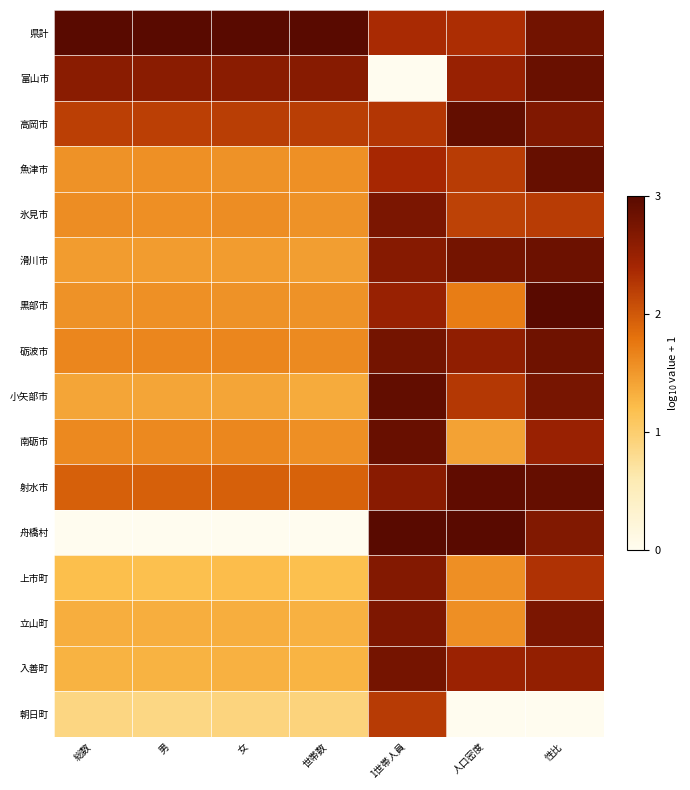

Reading left to right, list all the values displayed in this chart.

県計: 総数=3.0	男=3.0	女=3.0	世帯数=3.0	1世帯人員=2.4	人口密度=2.3	性比=2.8
富山市: 総数=2.6	男=2.6	女=2.6	世帯数=2.6	1世帯人員=0.0	人口密度=2.5	性比=2.9
高岡市: 総数=2.2	男=2.2	女=2.2	世帯数=2.2	1世帯人員=2.3	人口密度=2.9	性比=2.7
魚津市: 総数=1.6	男=1.6	女=1.6	世帯数=1.6	1世帯人員=2.4	人口密度=2.2	性比=2.9
氷見市: 総数=1.6	男=1.6	女=1.6	世帯数=1.6	1世帯人員=2.7	人口密度=2.2	性比=2.2
滑川市: 総数=1.5	男=1.5	女=1.5	世帯数=1.5	1世帯人員=2.6	人口密度=2.8	性比=2.8
黒部市: 総数=1.6	男=1.6	女=1.6	世帯数=1.6	1世帯人員=2.5	人口密度=1.7	性比=3.0
砺波市: 総数=1.7	男=1.7	女=1.7	世帯数=1.6	1世帯人員=2.8	人口密度=2.6	性比=2.8
小矢部市: 総数=1.4	男=1.4	女=1.4	世帯数=1.3	1世帯人員=2.9	人口密度=2.3	性比=2.8
南砺市: 総数=1.6	男=1.6	女=1.6	世帯数=1.6	1世帯人員=2.9	人口密度=1.4	性比=2.5
射水市: 総数=1.9	男=1.9	女=1.9	世帯数=1.9	1世帯人員=2.6	人口密度=2.9	性比=2.9
舟橋村: 総数=0.0	男=0.0	女=0.0	世帯数=0.0	1世帯人員=3.0	人口密度=3.0	性比=2.7
上市町: 総数=1.2	男=1.2	女=1.2	世帯数=1.2	1世帯人員=2.7	人口密度=1.6	性比=2.3
立山町: 総数=1.3	男=1.3	女=1.3	世帯数=1.3	1世帯人員=2.7	人口密度=1.6	性比=2.7
入善町: 総数=1.3	男=1.3	女=1.3	世帯数=1.3	1世帯人員=2.8	人口密度=2.5	性比=2.5
朝日町: 総数=0.9	男=0.9	女=0.9	世帯数=0.9	1世帯人員=2.2	人口密度=0.0	性比=0.0